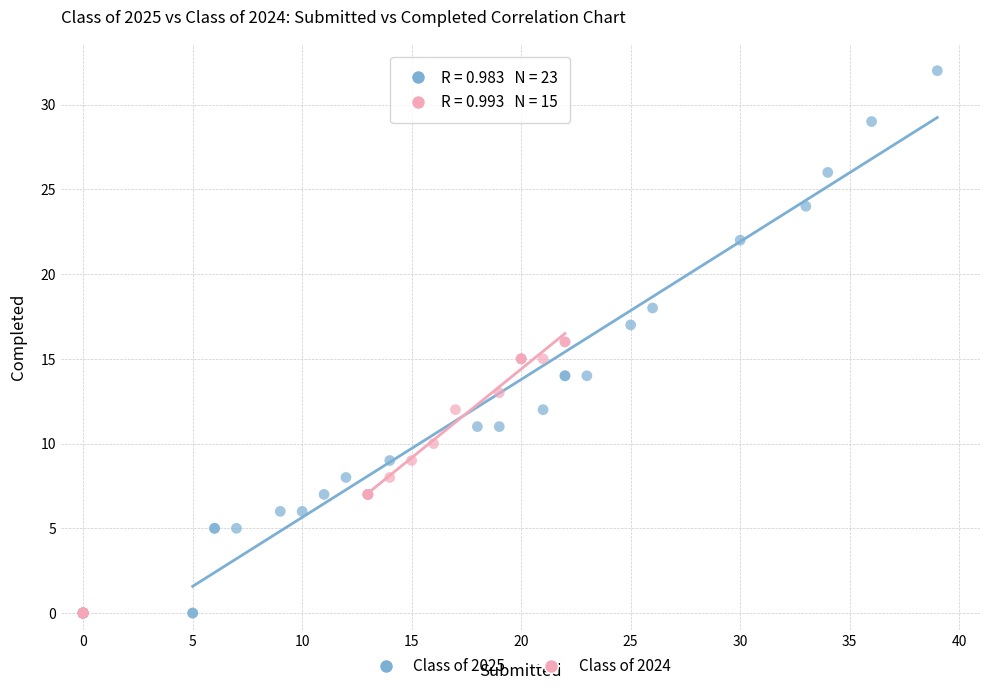

Which series contains the highest Y value?

Class of 2025